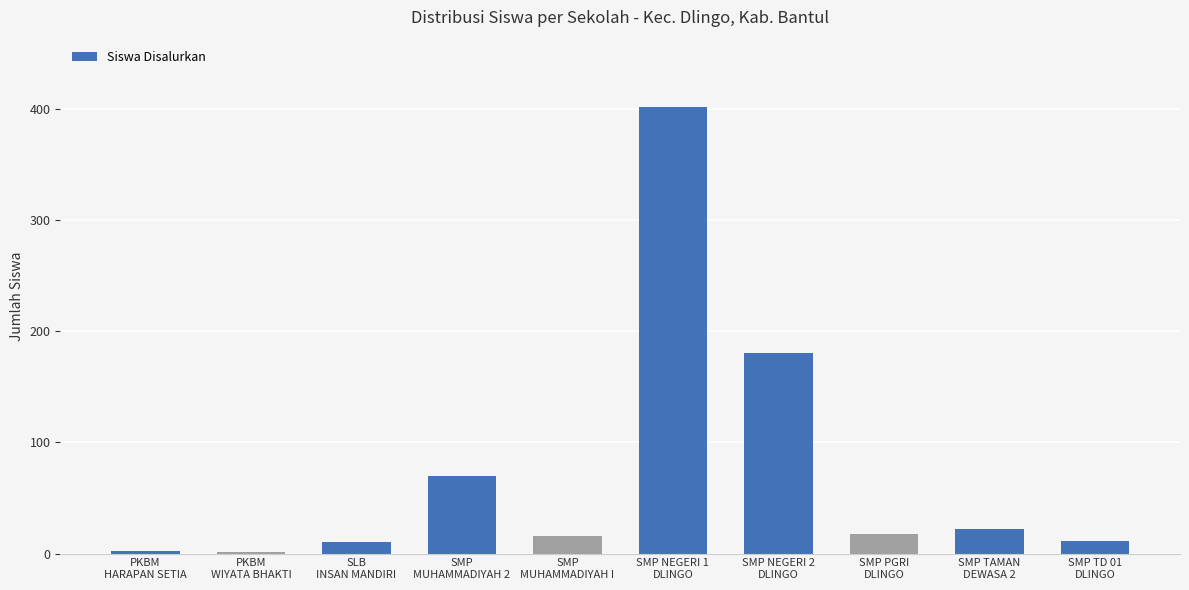

What is the sum of all values?

732